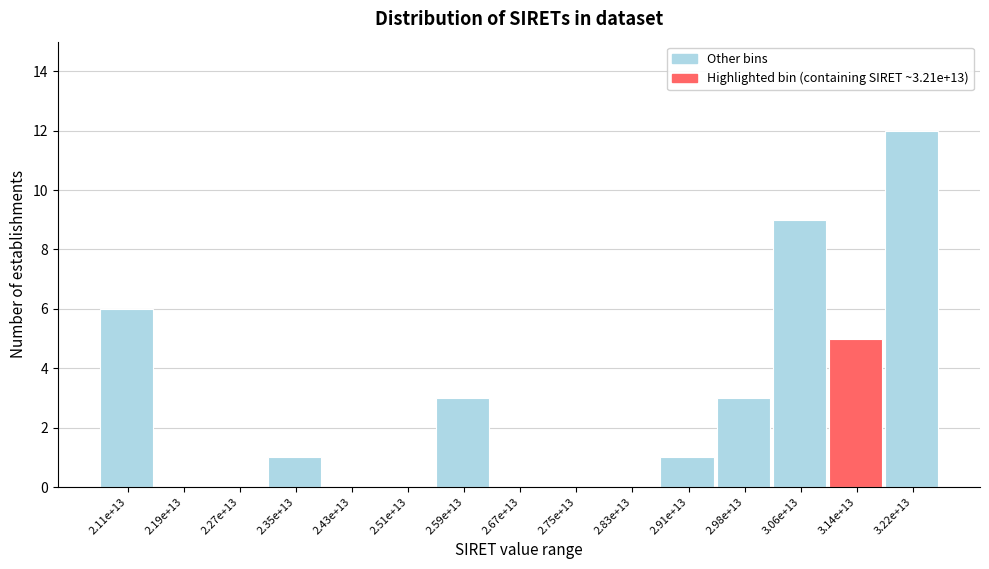

Reading left to right, extract all data points from this chart.

2.11e+13=6	2.19e+13=0	2.27e+13=0	2.35e+13=1	2.43e+13=0	2.51e+13=0	2.59e+13=3	2.67e+13=0	2.75e+13=0	2.83e+13=0	2.91e+13=1	2.98e+13=3	3.06e+13=9	3.14e+13=5	3.22e+13=12